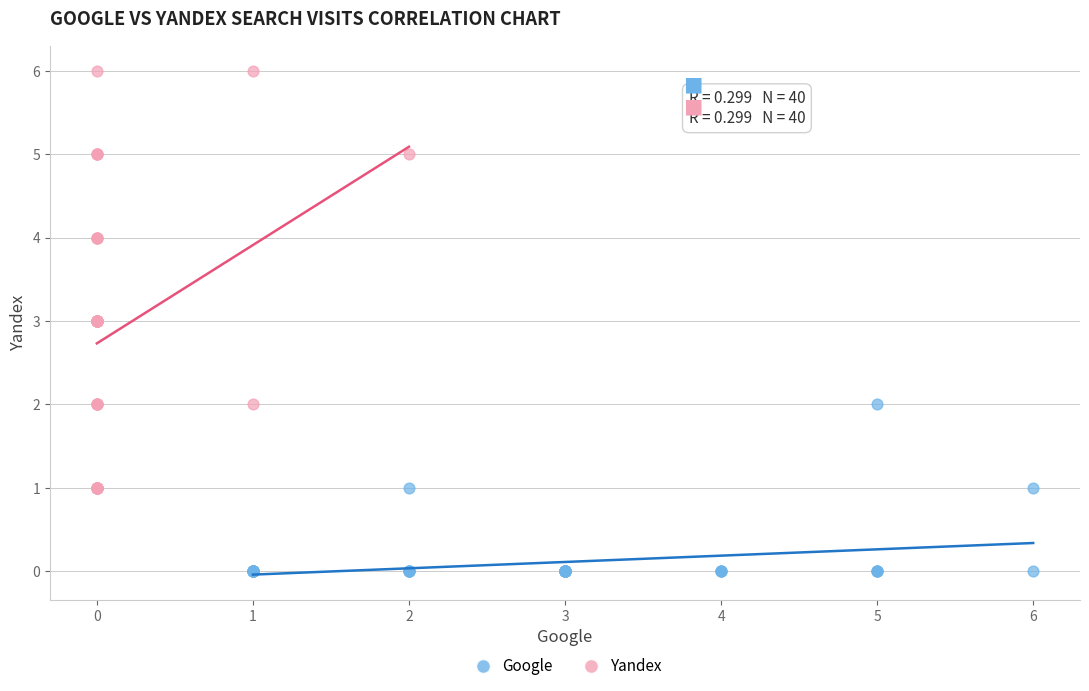

Which series has the widest spread of Y values?

Yandex